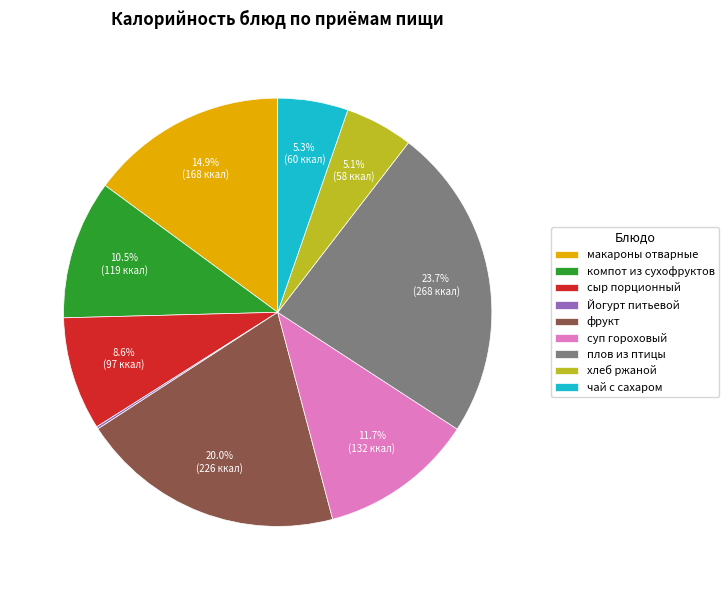

Is чай с сахаром the majority of the pie?

No